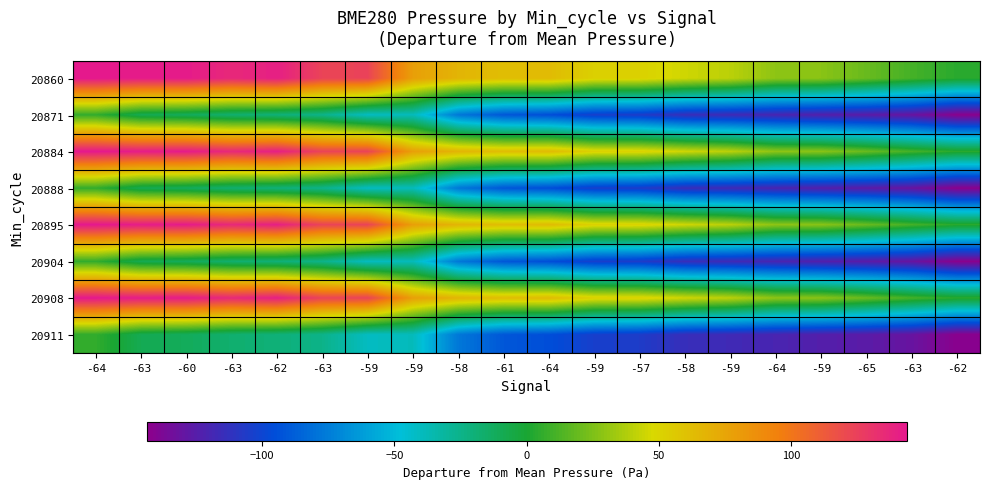

What is the smallest value displayed?

-142.5